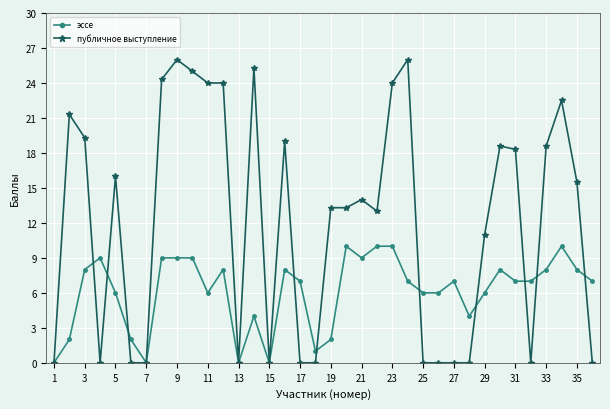

What is the value of the эссе point at the 35th from the left?

8.0